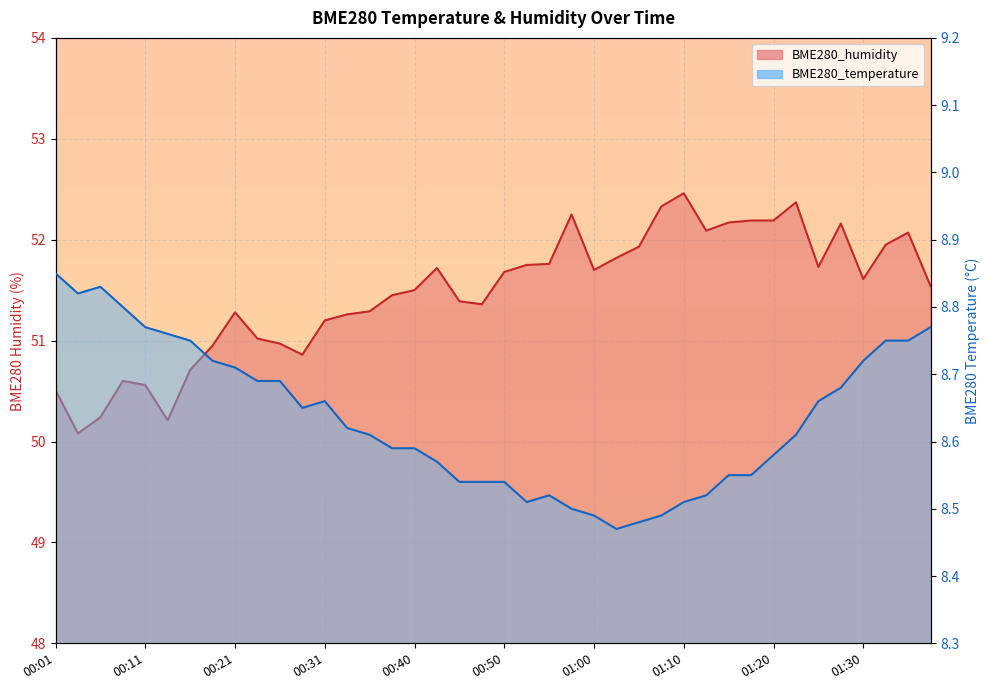

The BME280_temperature series shows 13.7 at 01:12. True or false?

False